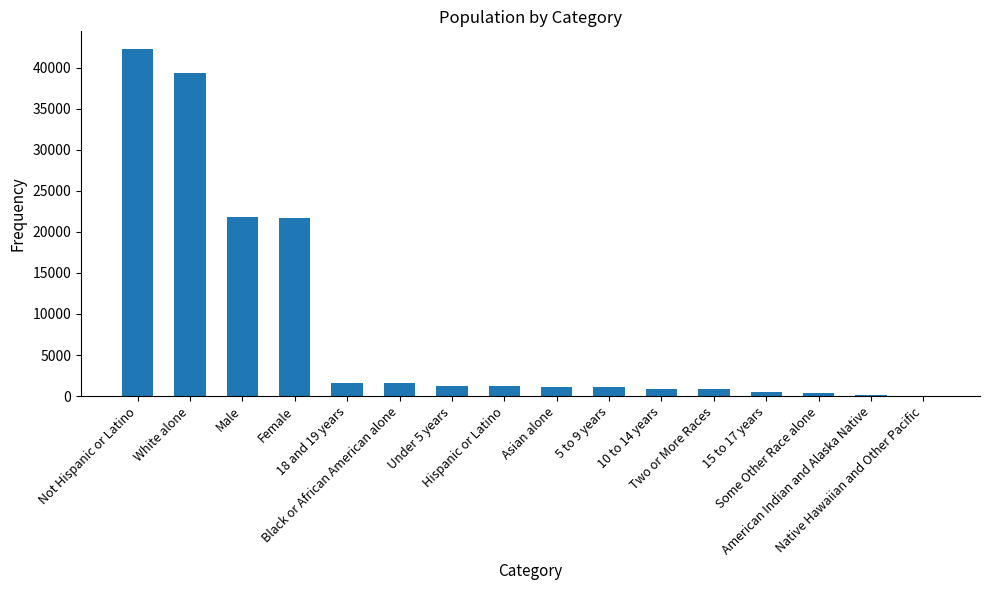

What is the difference between the values at Female and Black or African American alone?

20067